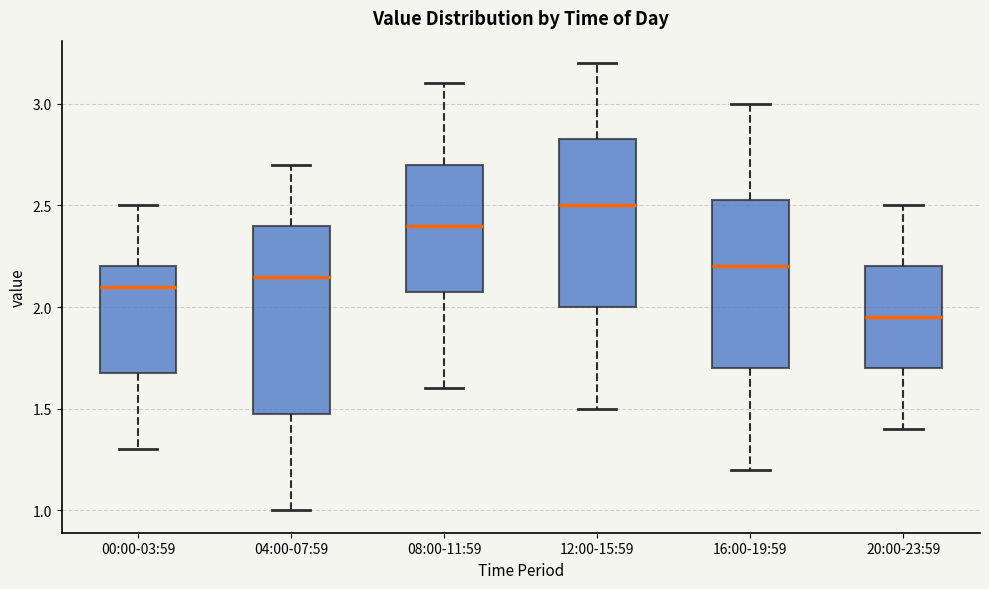

Reading left to right, transcribe this box plot: for each box, give where its median line is, the range the box spans, and where its two whiskers end, as read against the y-axis. The values are not printed on the chart, so give them approximately, as read against the axis.

00:00-03:59: median 2.10, box 1.70 to 2.20, whiskers 1.30 to 2.50
04:00-07:59: median 2.15, box 1.50 to 2.40, whiskers 1.00 to 2.70
08:00-11:59: median 2.40, box 2.10 to 2.70, whiskers 1.60 to 3.10
12:00-15:59: median 2.50, box 2.00 to 2.85, whiskers 1.50 to 3.20
16:00-19:59: median 2.20, box 1.70 to 2.55, whiskers 1.20 to 3.00
20:00-23:59: median 1.95, box 1.70 to 2.20, whiskers 1.40 to 2.50